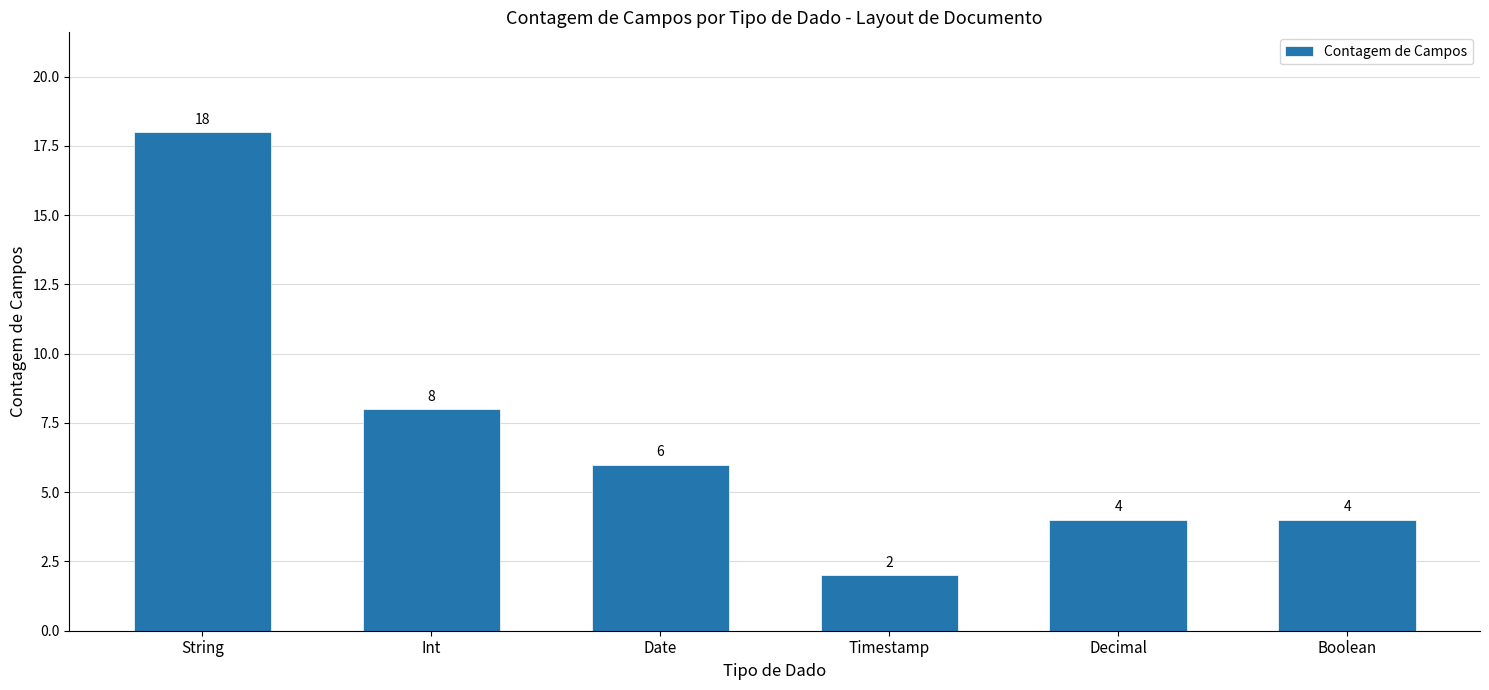

The value at Int is 8. True or false?

True